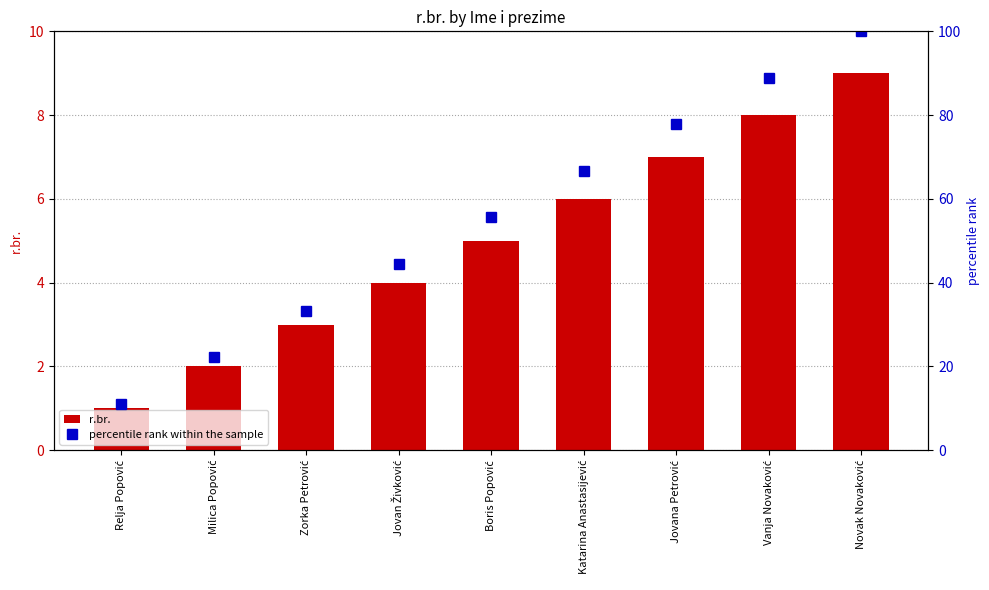

At Novak Novaković, list the series in order from largest to smallest.

percentile rank within the sample, r.br.